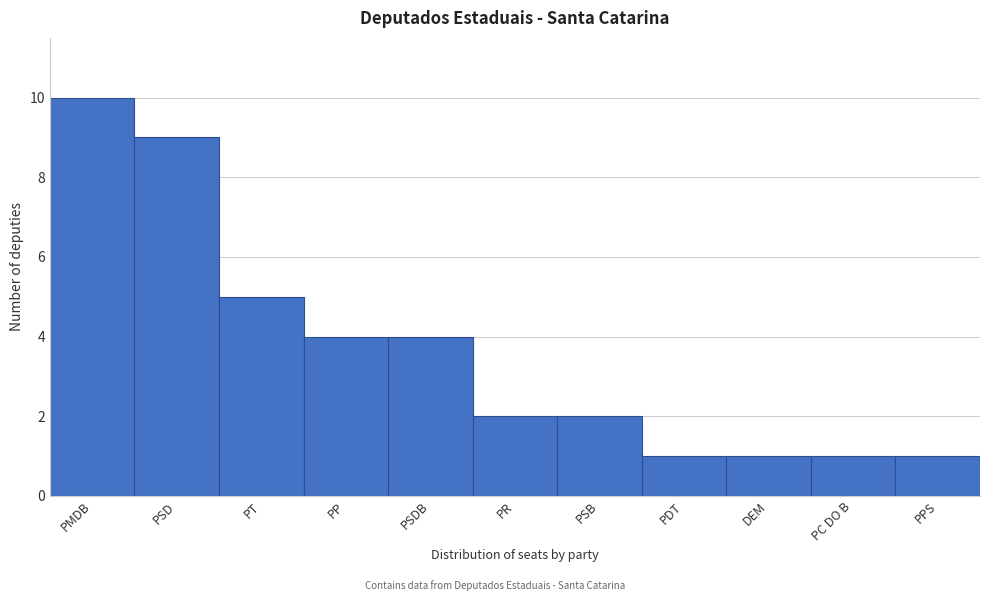

Reading left to right, list all the values displayed in this chart.

PMDB=10	PSD=9	PT=5	PP=4	PSDB=4	PR=2	PSB=2	PDT=1	DEM=1	PC DO B=1	PPS=1